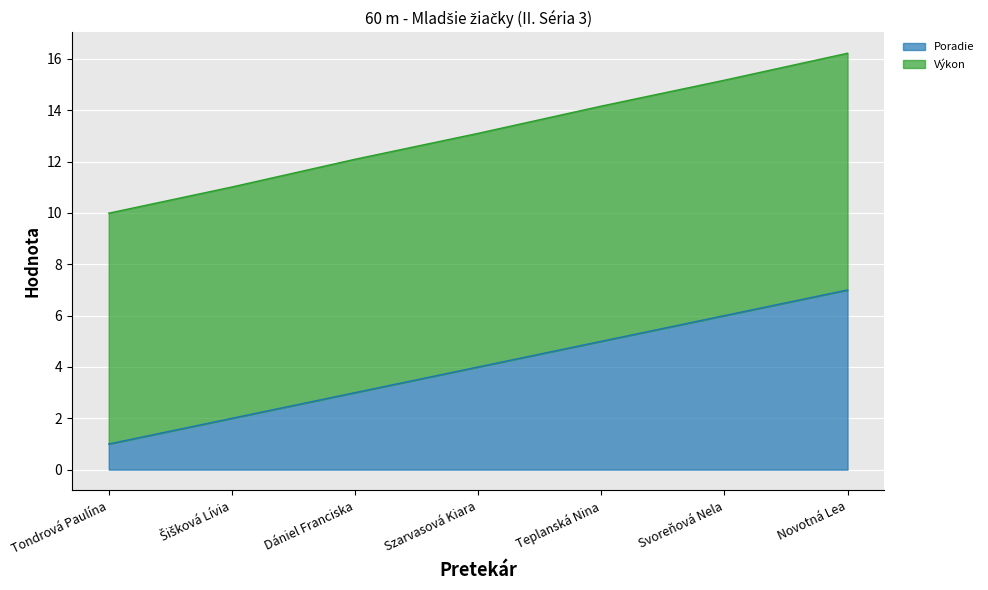

At Svoreňová Nela, list the series in order from smallest to largest.

Poradie, Výkon